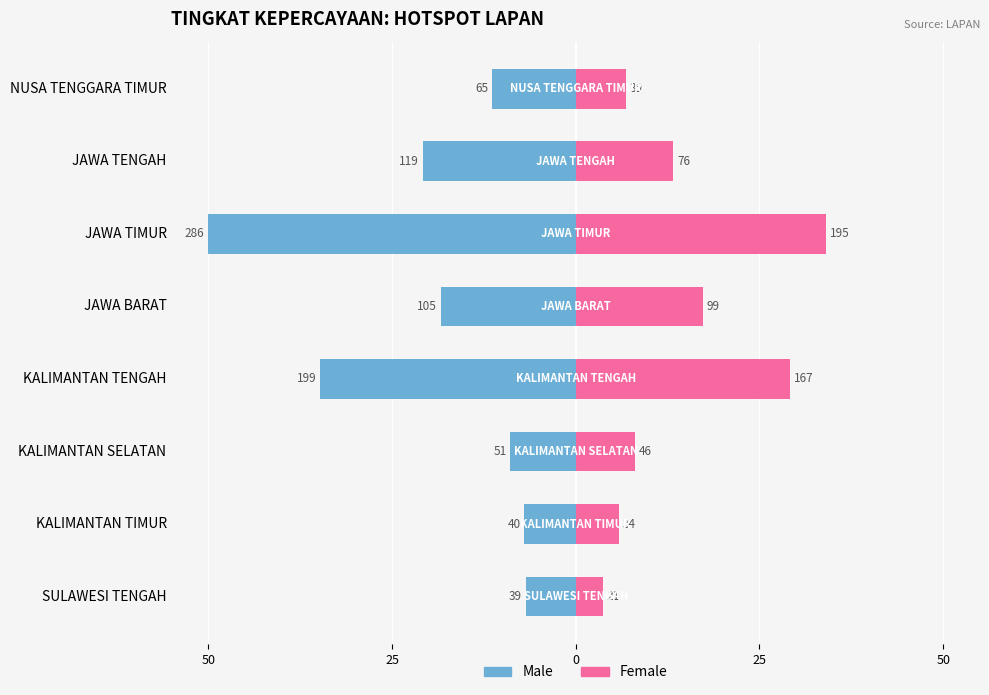

Which has a higher value, JAWA TIMUR or NUSA TENGGARA TIMUR?

NUSA TENGGARA TIMUR